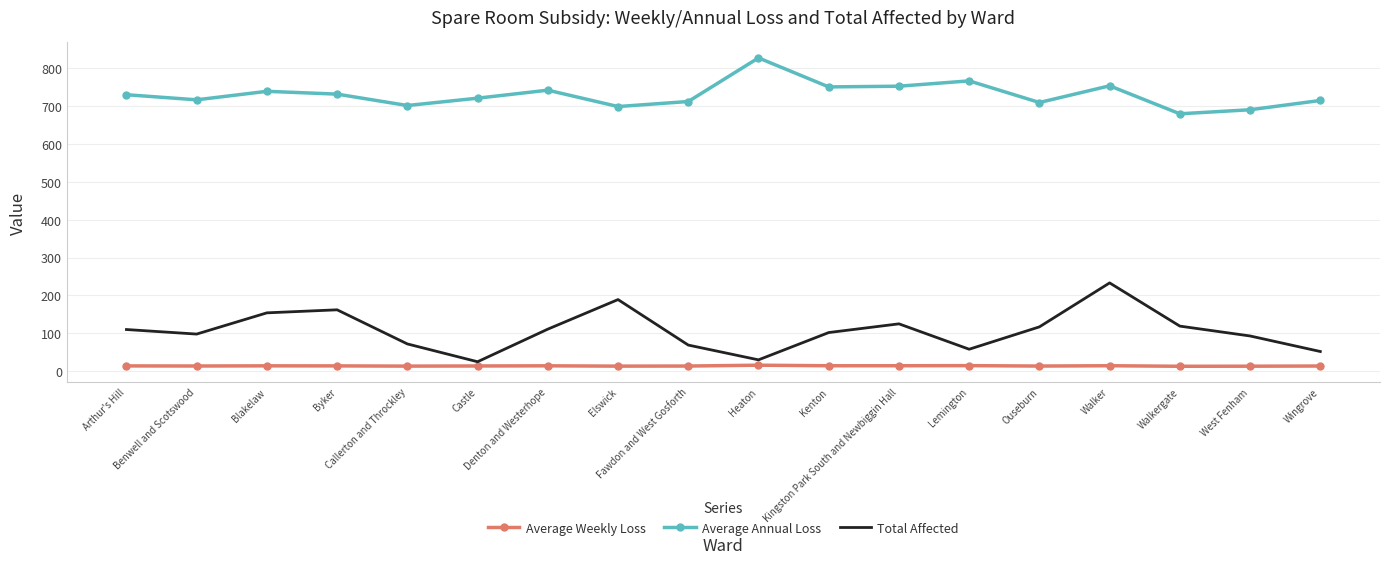

Rank the series by their maximum value, from highest to lowest.

Average Annual Loss, Total Affected, Average Weekly Loss